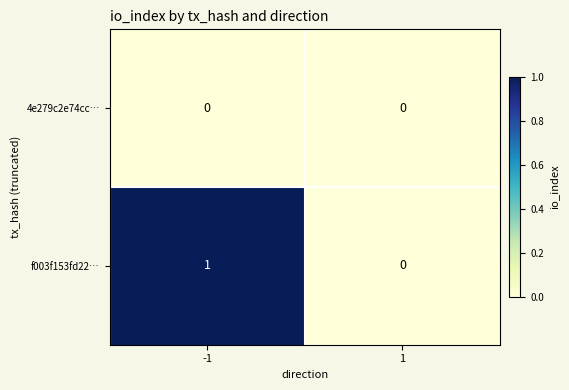

Rank the series by their maximum value, from highest to lowest.

f003f153fd22…, 4e279c2e74cc…